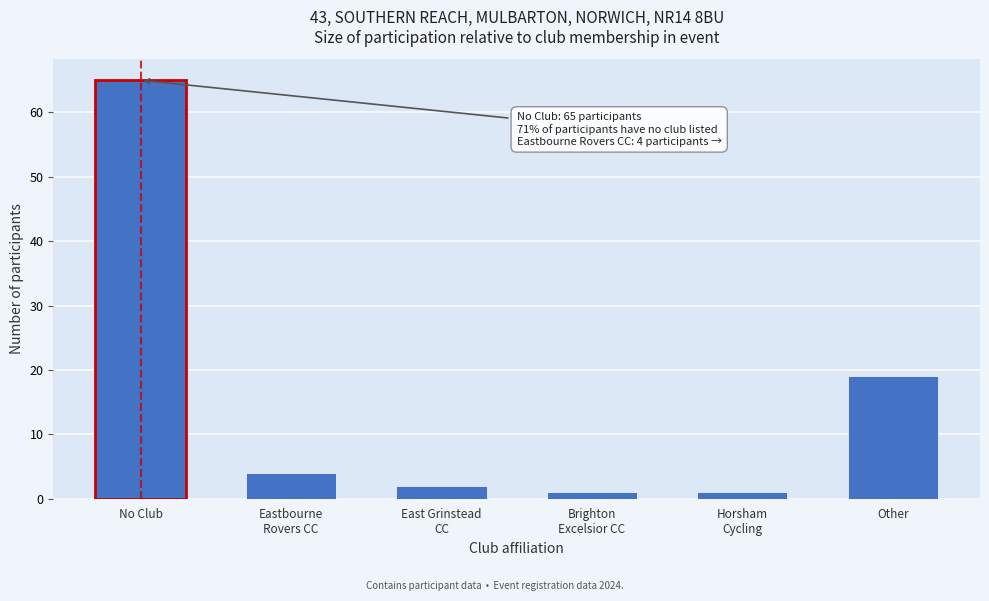

Reading left to right, what are all the values shown in this chart?

65	4	2	1	1	19